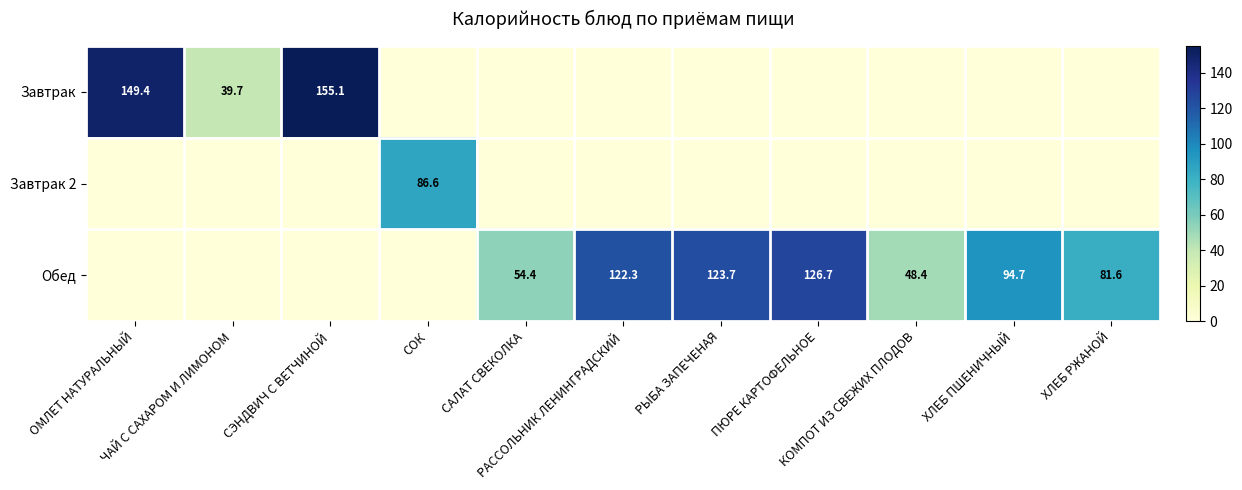

List the series in order of their overall mean, lowest first.

Завтрак 2, Завтрак, Обед